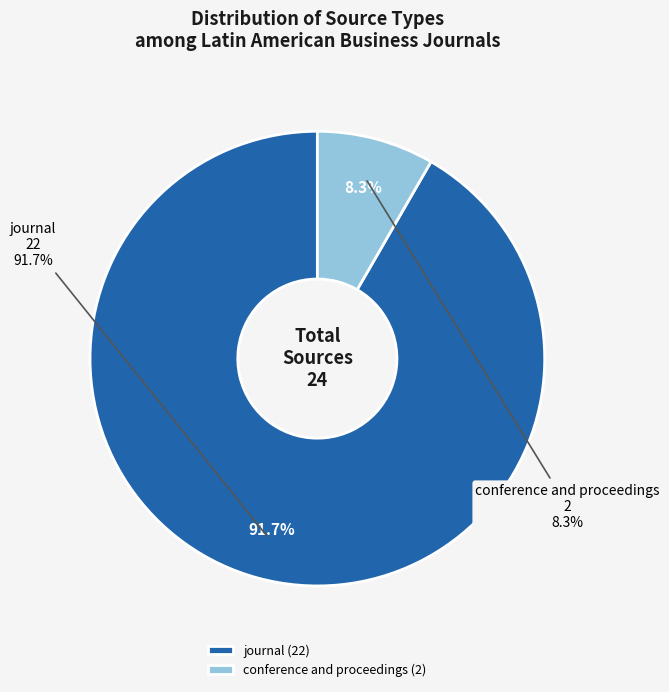

What is the largest slice in the pie chart?

journal